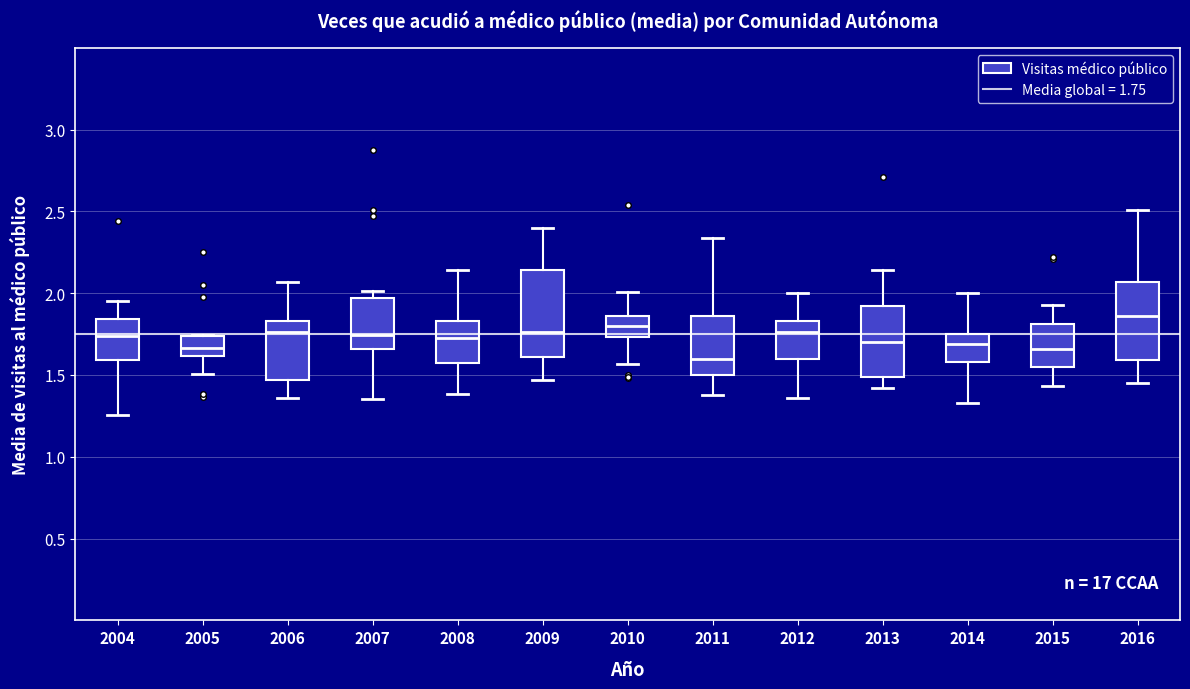

Reading left to right, transcribe this box plot: for each box, give where its median line is, the range the box spans, and where its two whiskers end, as read against the y-axis. The values are not printed on the chart, so give them approximately, as read against the axis.

2004: median 1.75, box 1.60 to 1.85, whiskers 1.25 to 1.95
2005: median 1.65, box 1.60 to 1.75, whiskers 1.50 to 1.75
2006: median 1.75, box 1.45 to 1.85, whiskers 1.35 to 2.05
2007: median 1.75, box 1.65 to 1.95, whiskers 1.35 to 2.00
2008: median 1.75, box 1.60 to 1.85, whiskers 1.40 to 2.15
2009: median 1.75, box 1.60 to 2.15, whiskers 1.45 to 2.40
2010: median 1.80, box 1.75 to 1.85, whiskers 1.55 to 2.00
2011: median 1.60, box 1.50 to 1.85, whiskers 1.40 to 2.35
2012: median 1.75, box 1.60 to 1.85, whiskers 1.35 to 2.00
2013: median 1.70, box 1.50 to 1.90, whiskers 1.40 to 2.15
2014: median 1.70, box 1.60 to 1.75, whiskers 1.35 to 2.00
2015: median 1.65, box 1.55 to 1.80, whiskers 1.45 to 1.95
2016: median 1.85, box 1.60 to 2.05, whiskers 1.45 to 2.50